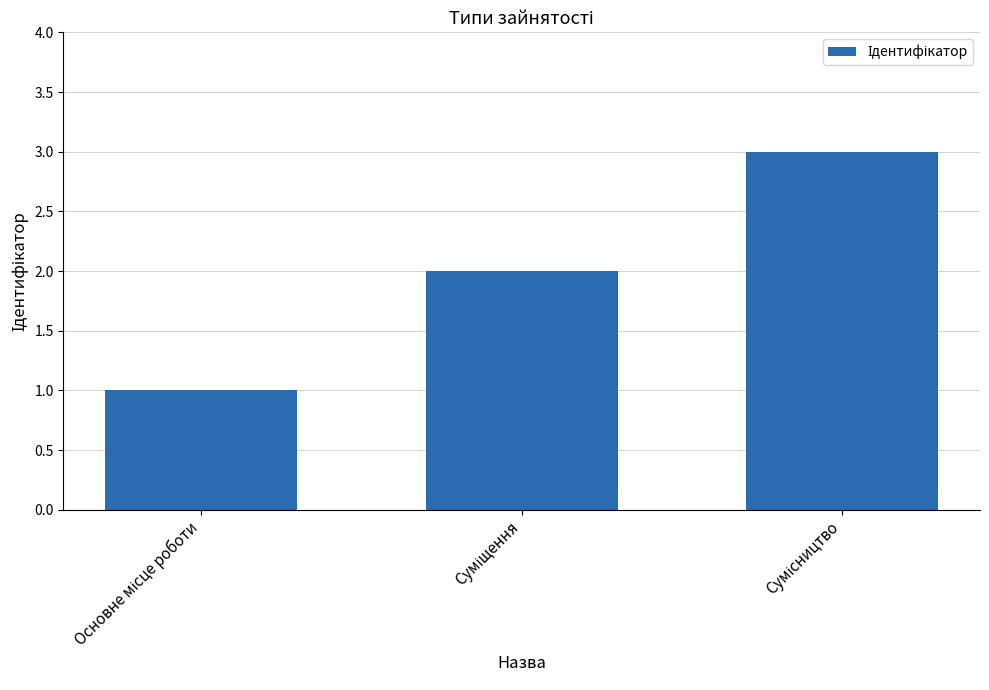

What is the sum of all values?

6